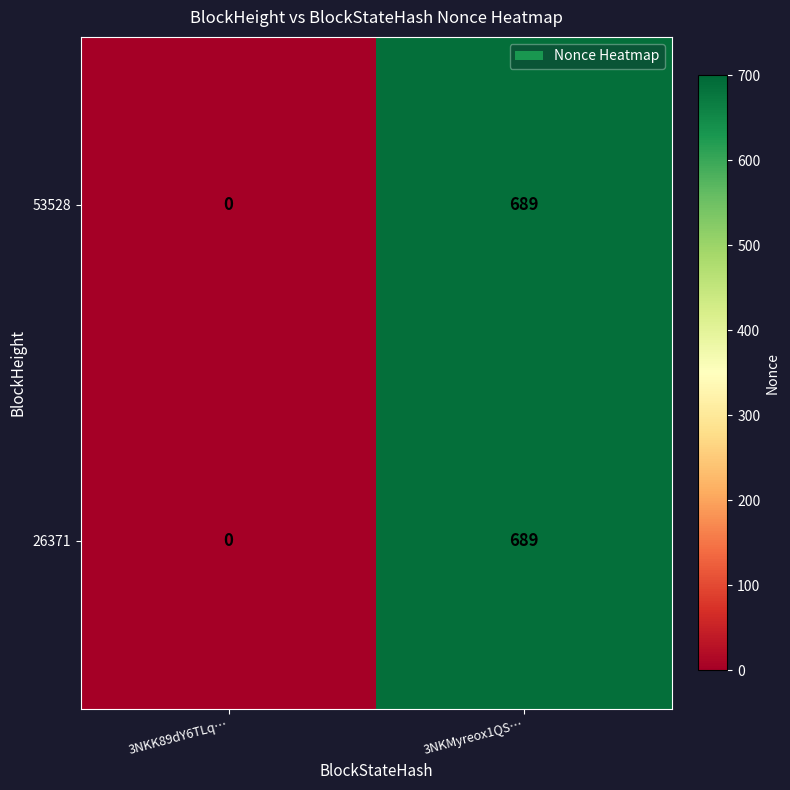

How many positive values does the 53528 series have?

1